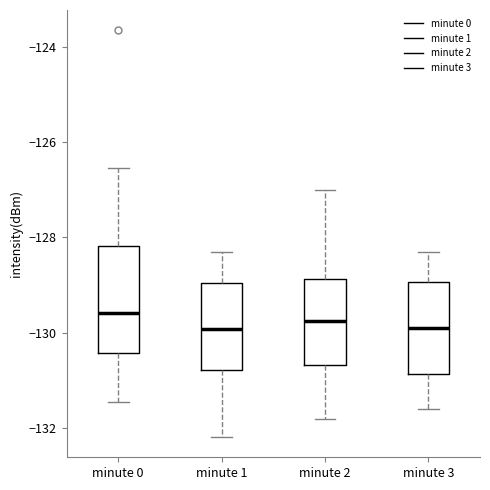

Reading left to right, read every box against the y-axis: the position of its median line, the range the box covers, and the ends of its whiskers. The values are not printed on the chart, so give them approximately, as read against the axis.

minute 0: median -129.6, box -130.4 to -128.2, whiskers -131.4 to -126.6
minute 1: median -130.0, box -130.8 to -129.0, whiskers -132.2 to -128.2
minute 2: median -129.8, box -130.6 to -128.8, whiskers -131.8 to -127.0
minute 3: median -129.8, box -130.8 to -129.0, whiskers -131.6 to -128.2